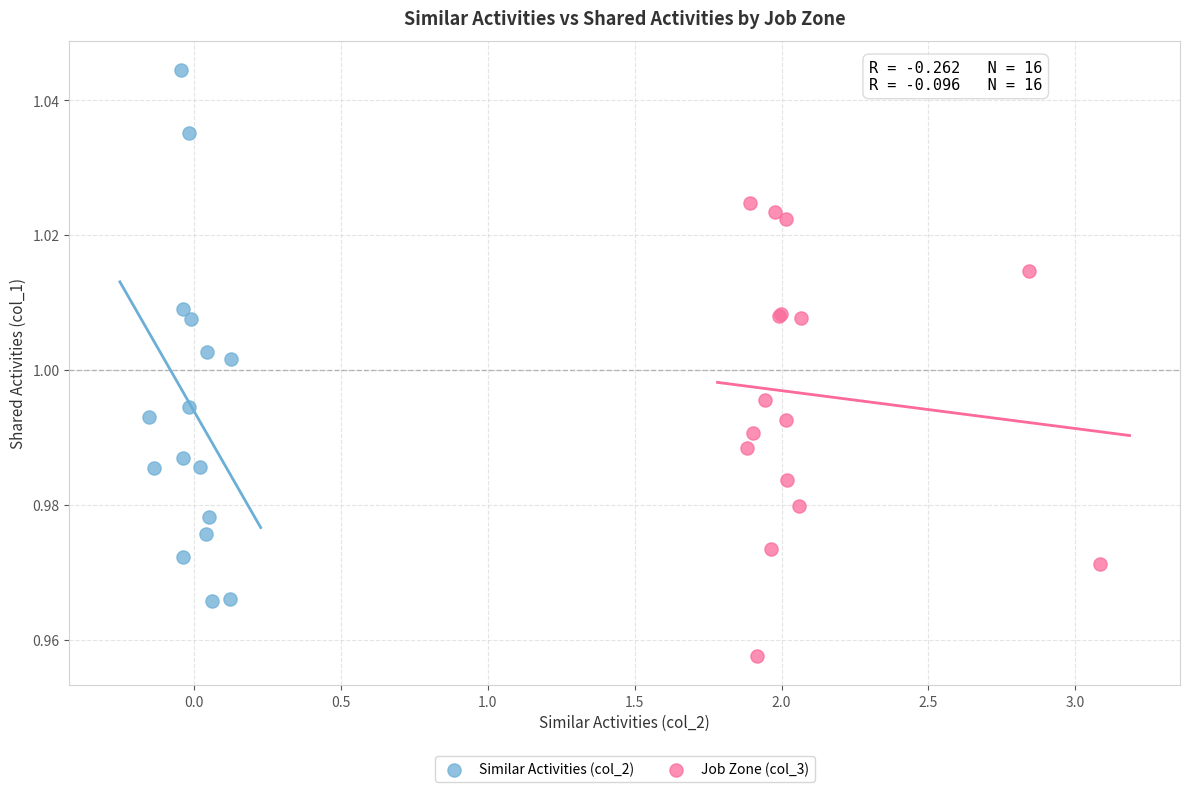

What are all the series names shown in the legend?

Similar Activities (col_2), Job Zone (col_3)